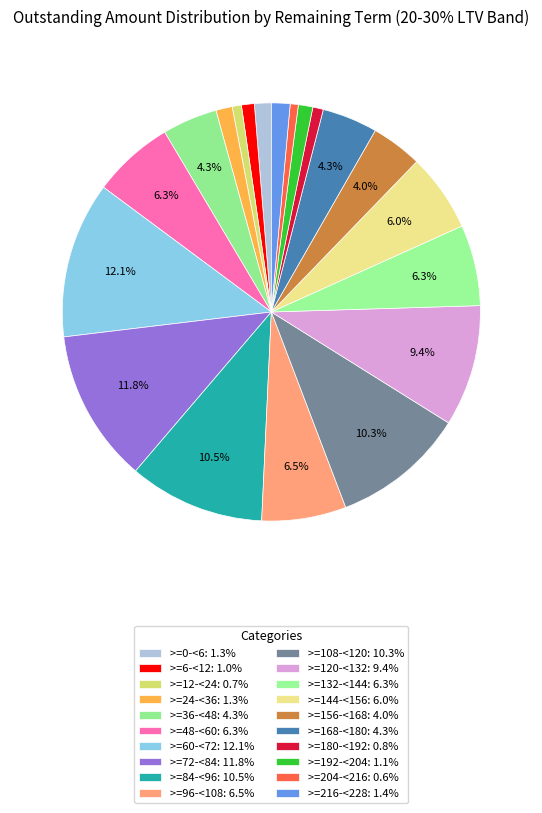

To the nearest percent, what is the difference between the >=132-<144 and >=204-<216 slice percentages?

6%